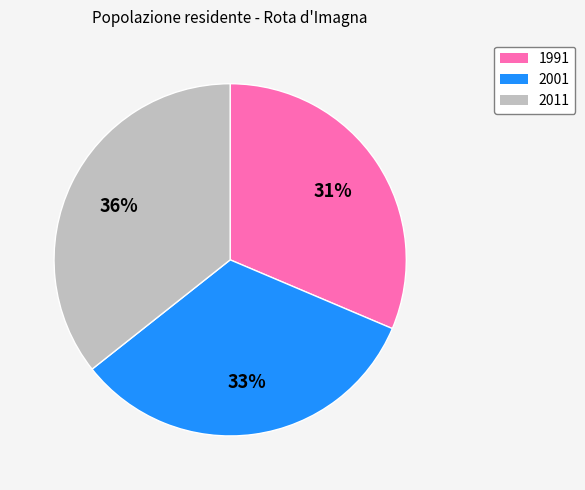

How many slices are in this pie chart?

3